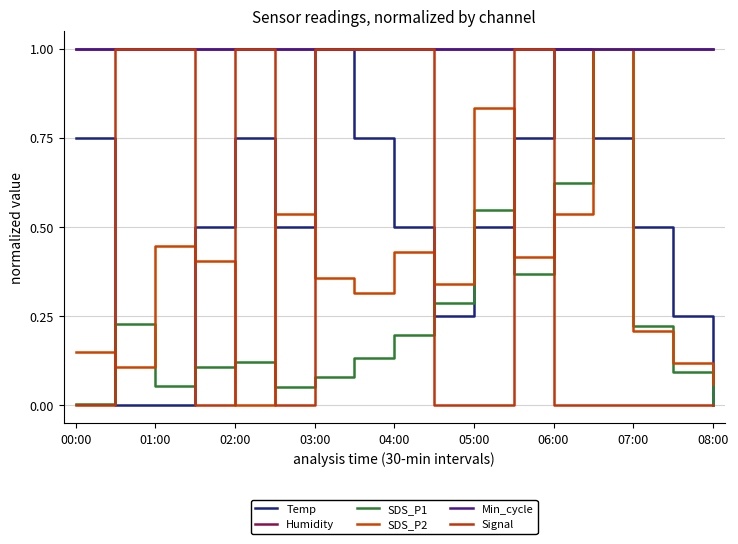

Is this an area chart (filled region under the line)?

No